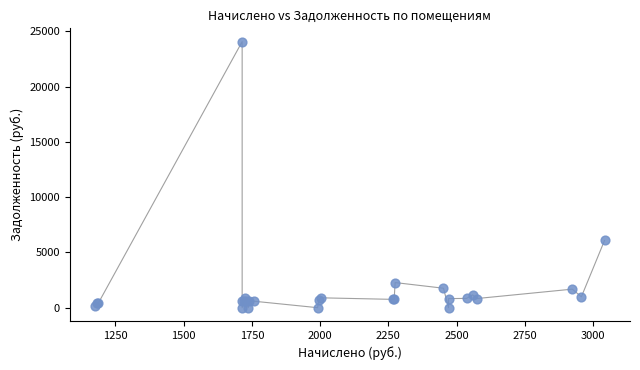

What Y value in the scatter plot is closest to 12033?

6083.6